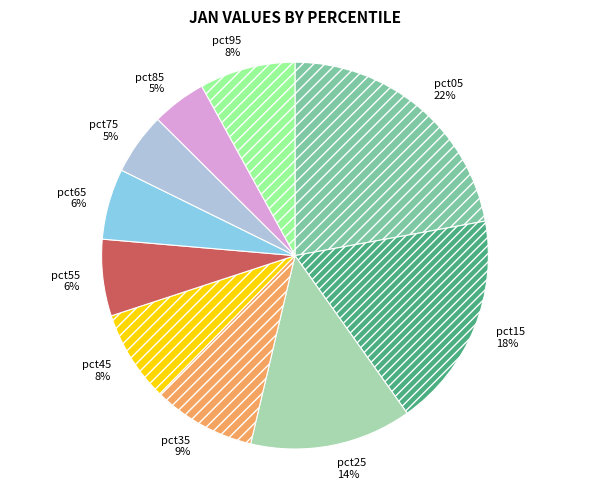

How many slices are in this pie chart?

10